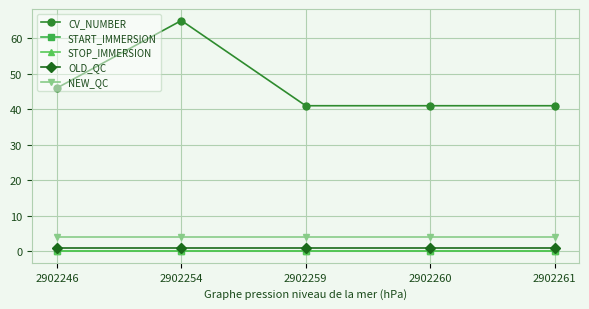

Is this an area chart (filled region under the line)?

No